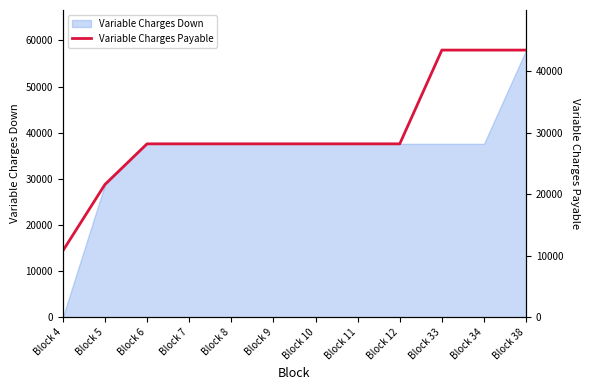

What is the sum of all values?

359914.8